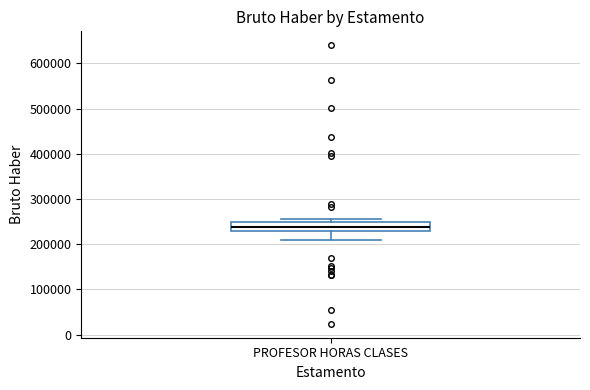

Where does the median line of the box for PROFESOR HORAS CLASES sit on the y-axis? The values are not printed on the chart, so give them approximately, as read against the axis.

240000